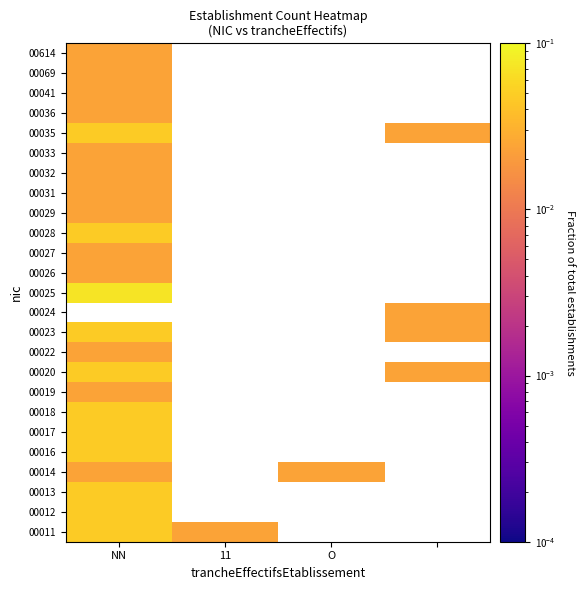

Rank the series by their maximum value, from lowest to highest.

00014, 00019, 00022, 00026, 00027, 00029, 00031, 00032, 00033, 00036, 00041, 00069, 00614, 00011, 00012, 00013, 00016, 00017, 00018, 00020, 00023, 00024, 00028, 00035, 00025